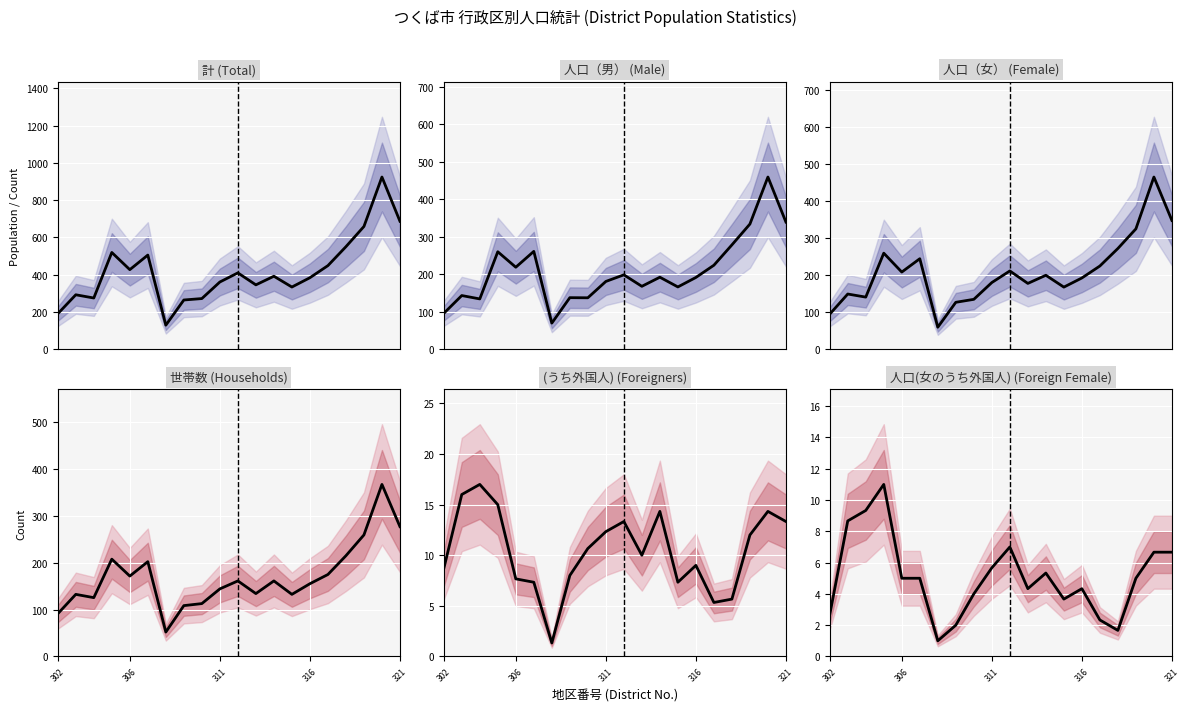

What is the sum of all 人口（女） values?

4173.3